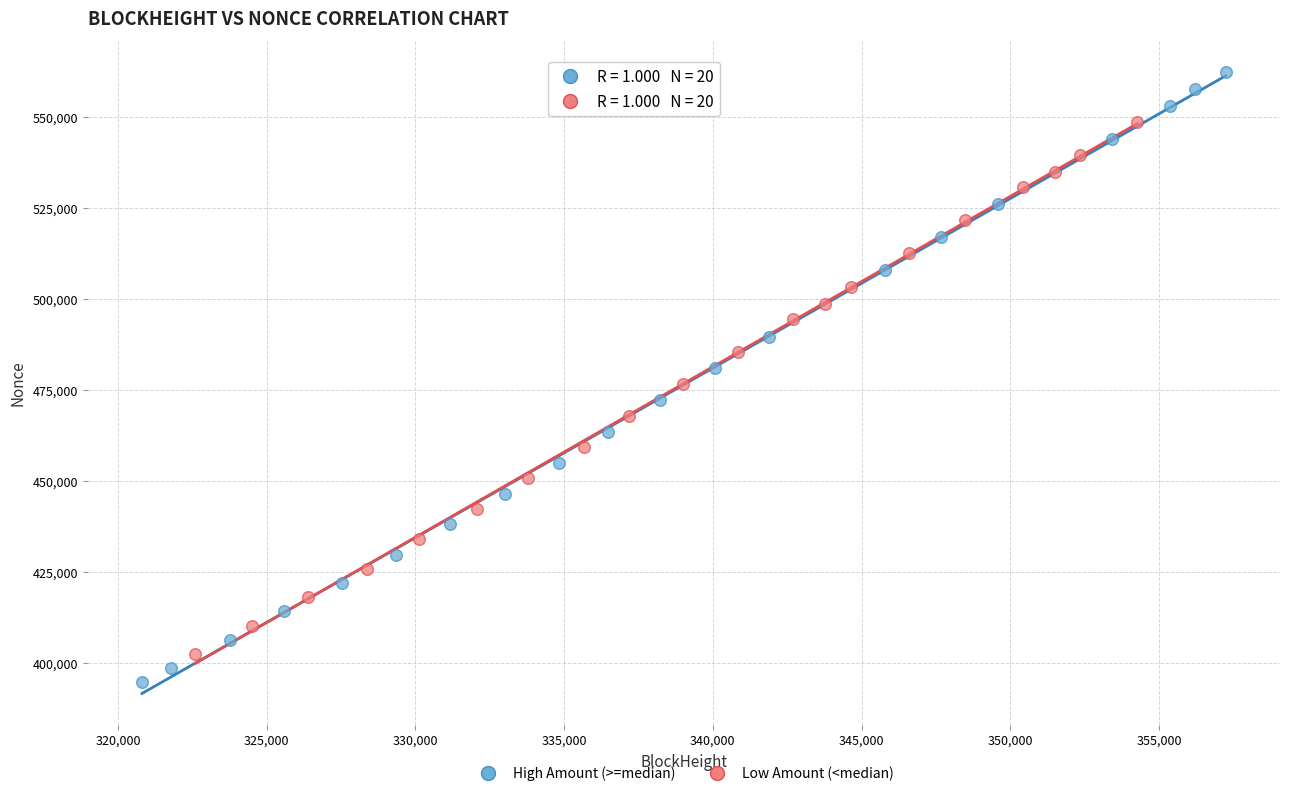

Which series has the widest spread of Y values?

High Amount (>=median)